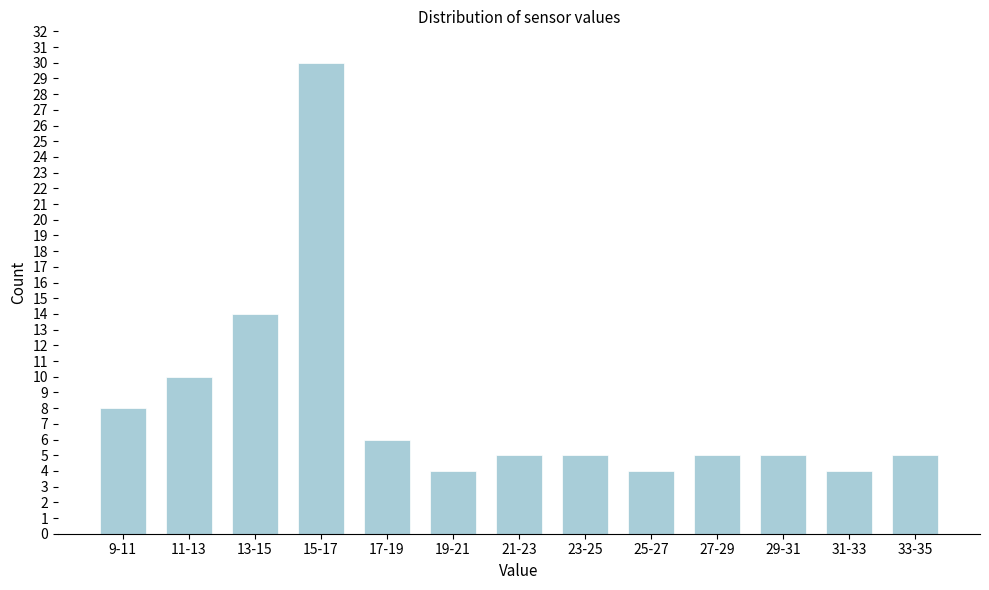

Reading left to right, list all the values displayed in this chart.

8	10	14	30	6	4	5	5	4	5	5	4	5